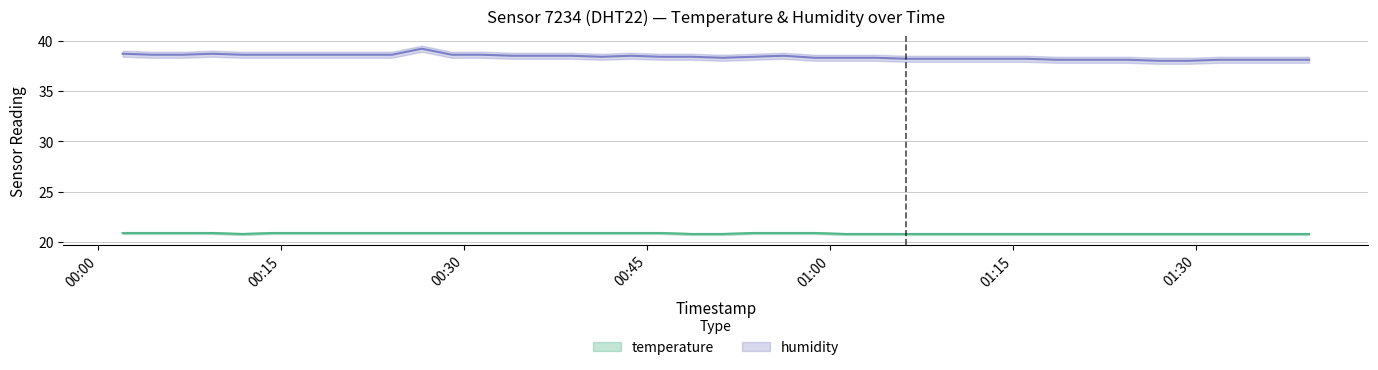

In humidity, how many points are lower than both neighbors (excluding endpoints)?

2